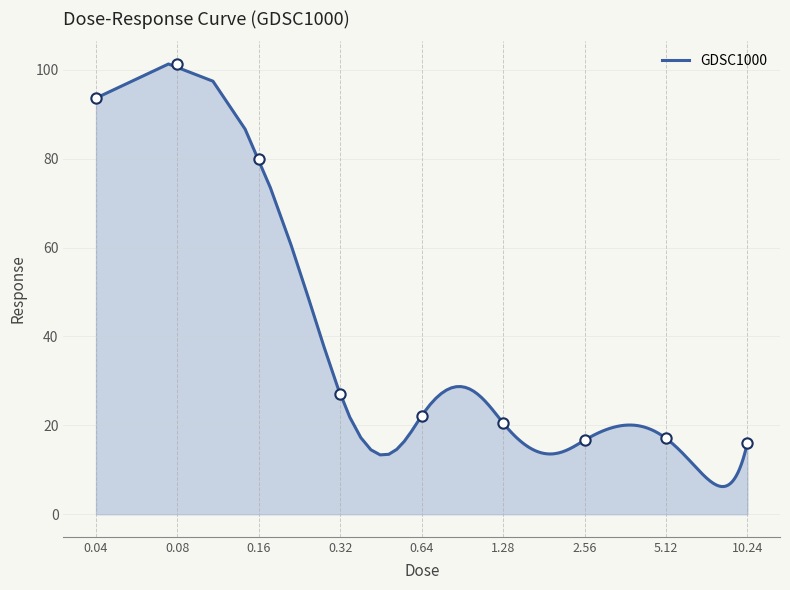

Between 0.32 and 10.24, which is larger?

0.32